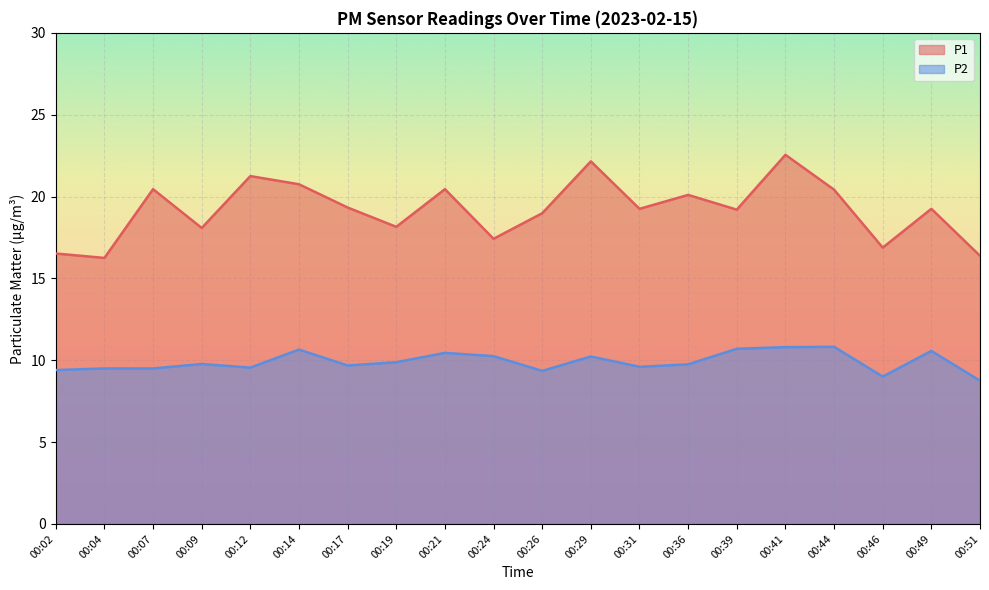

How many lines are shown in the chart?

2